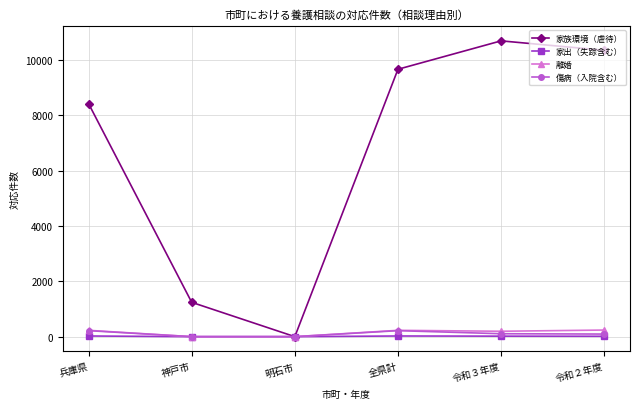

Which category has the lowest value in the 家族環境（虐待） series?

明石市